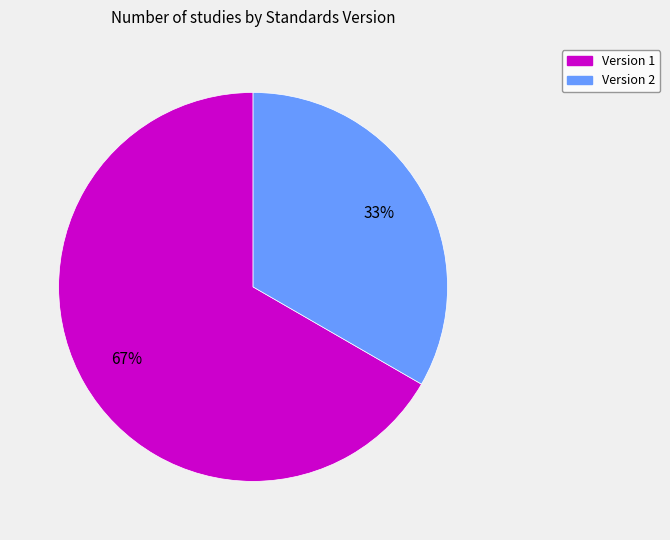

To the nearest percent, what is the average slice percentage?

50%